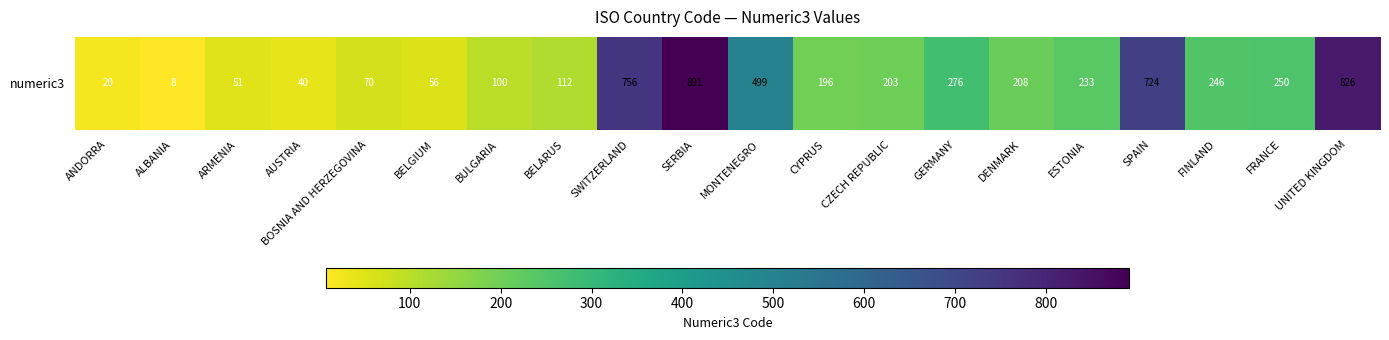

What is the minimum value shown in the chart?

8